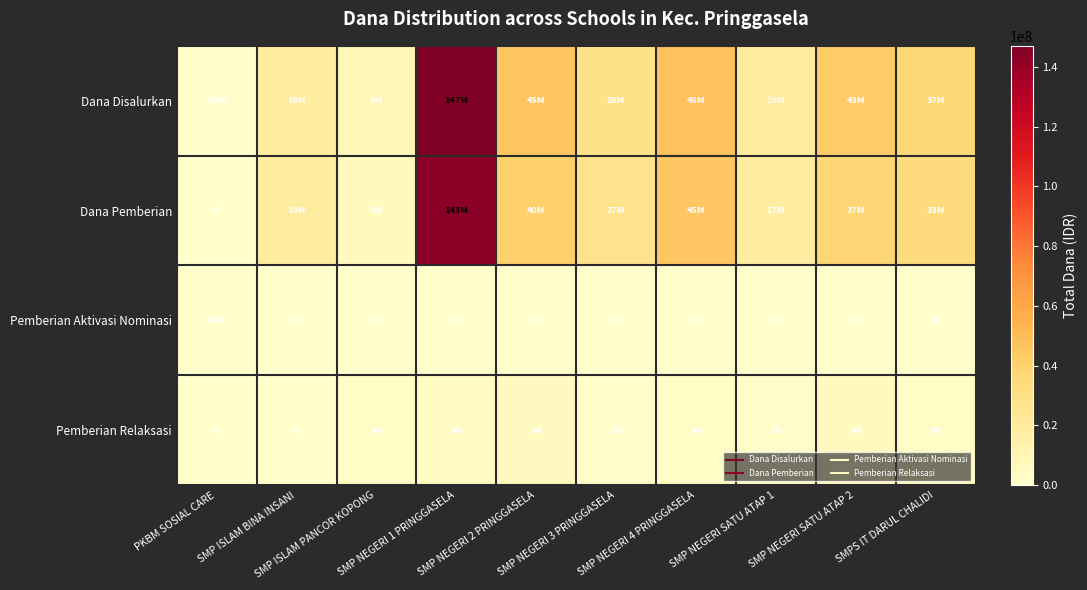

Which series has the largest total across all categories?

Dana Disalurkan